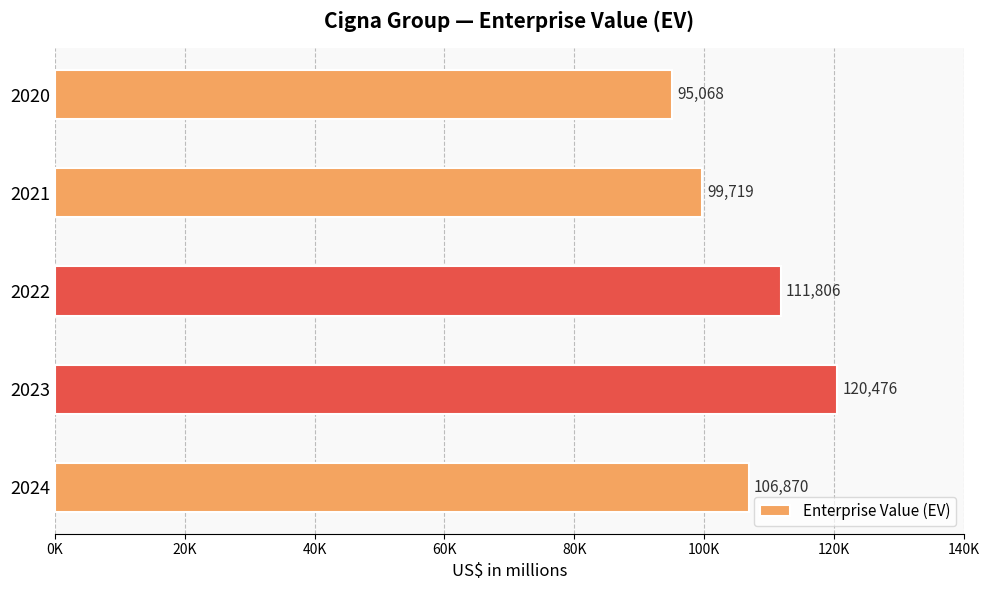

Does the chart contain any negative values?

No